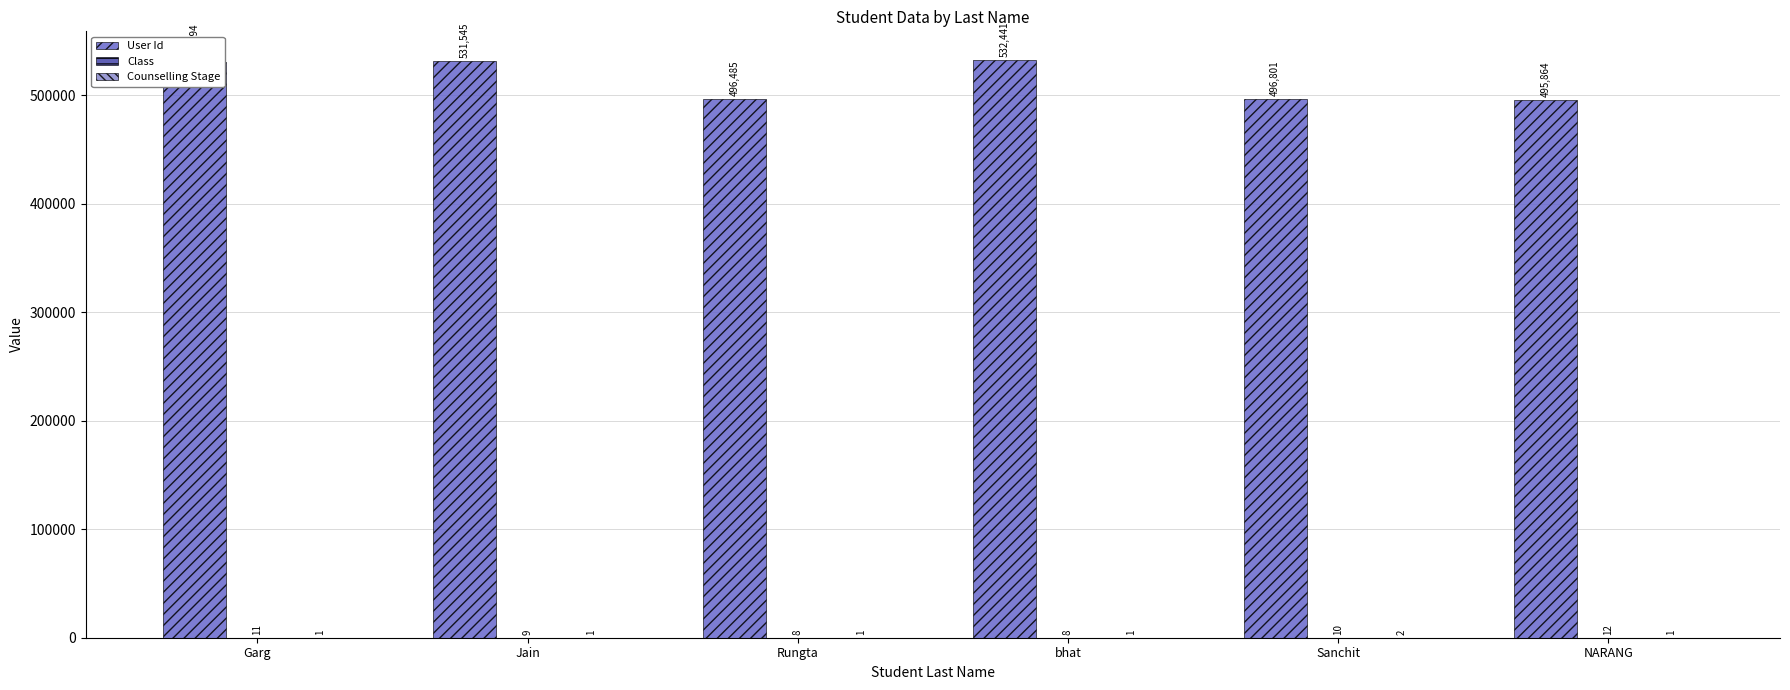

Are the bars horizontal?

No